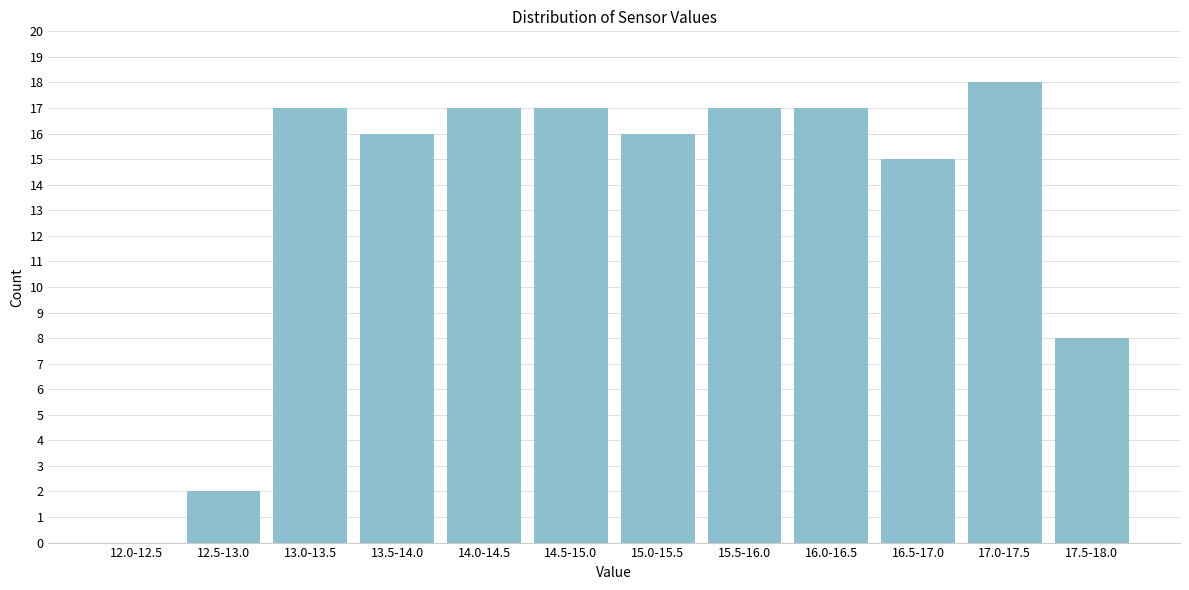

Reading left to right, extract all data points from this chart.

12.0-12.5=0	12.5-13.0=2	13.0-13.5=17	13.5-14.0=16	14.0-14.5=17	14.5-15.0=17	15.0-15.5=16	15.5-16.0=17	16.0-16.5=17	16.5-17.0=15	17.0-17.5=18	17.5-18.0=8